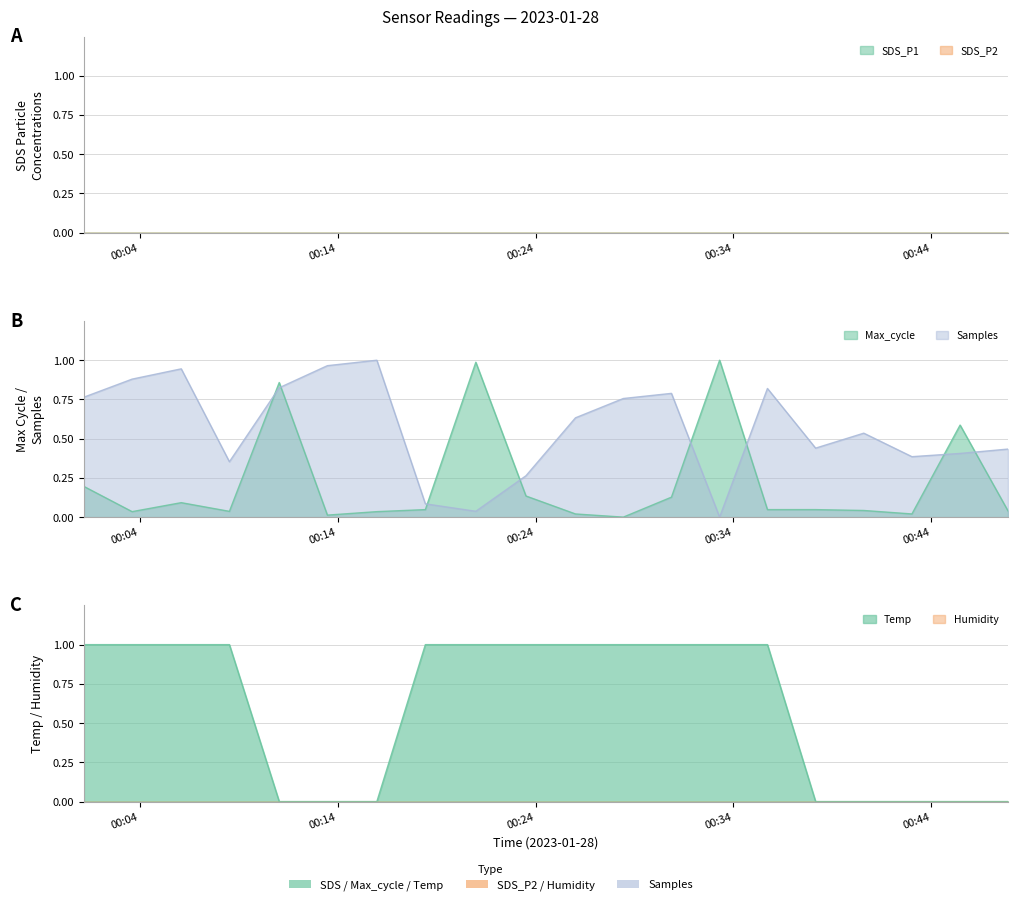

Between which two adjacent categories do Samples and Max_cycle first intersect?

2023/01/28 00:08:32 and 2023/01/28 00:11:03